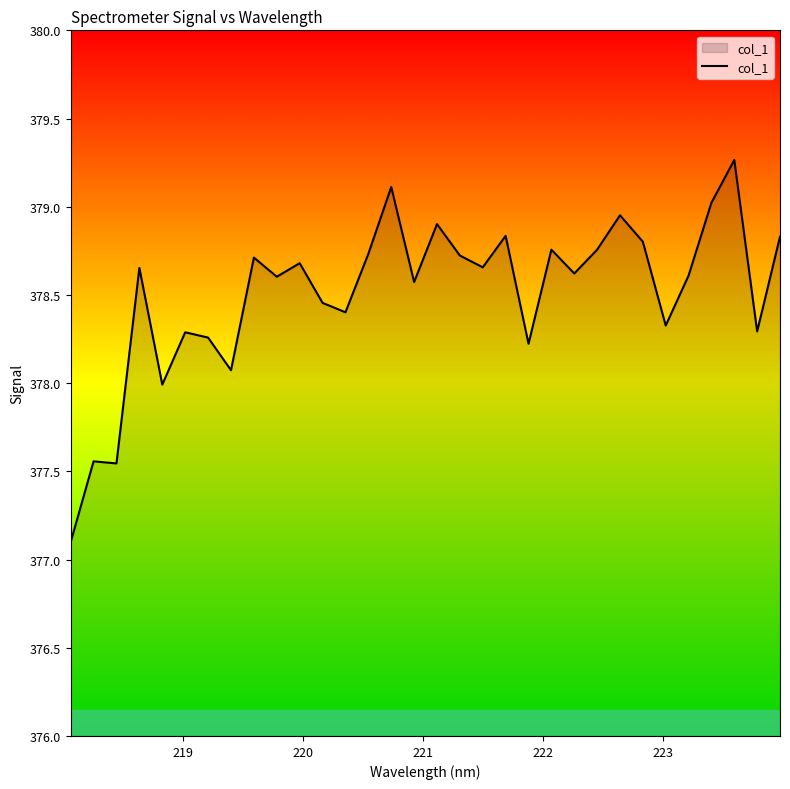

Does the chart display data point markers on the line(s)?

No